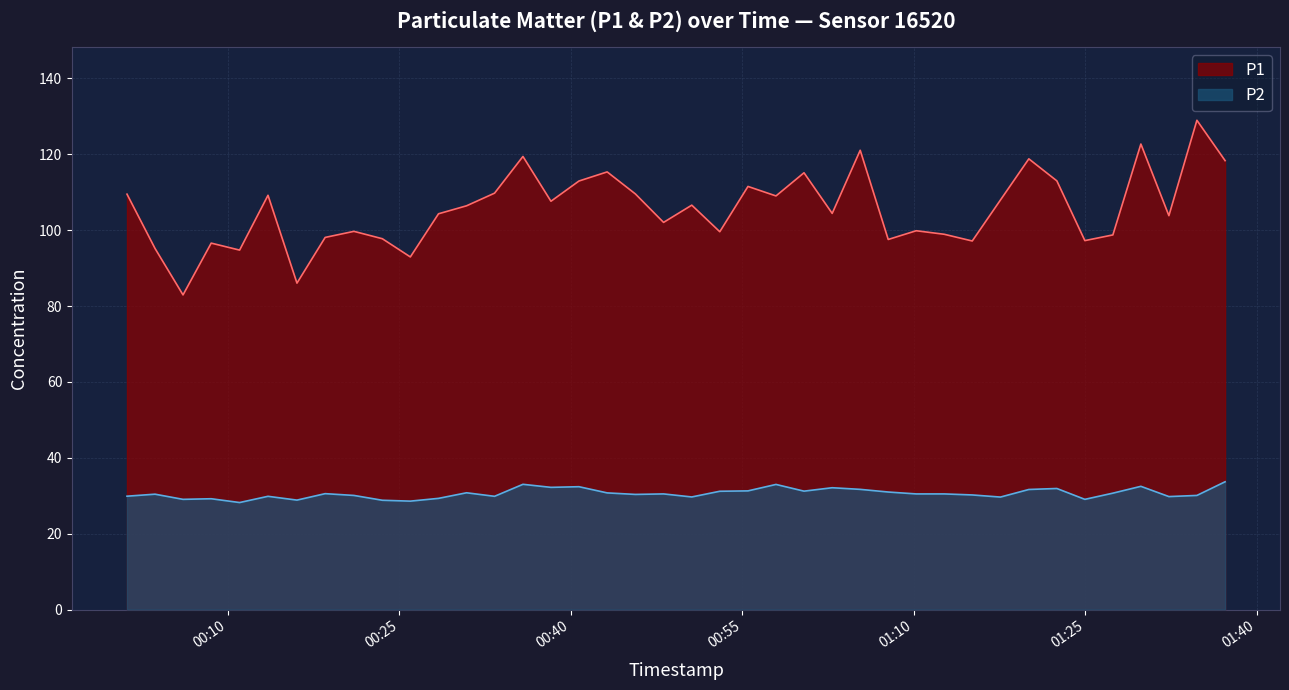

True or false: P2 and P1 intersect in this chart.

False